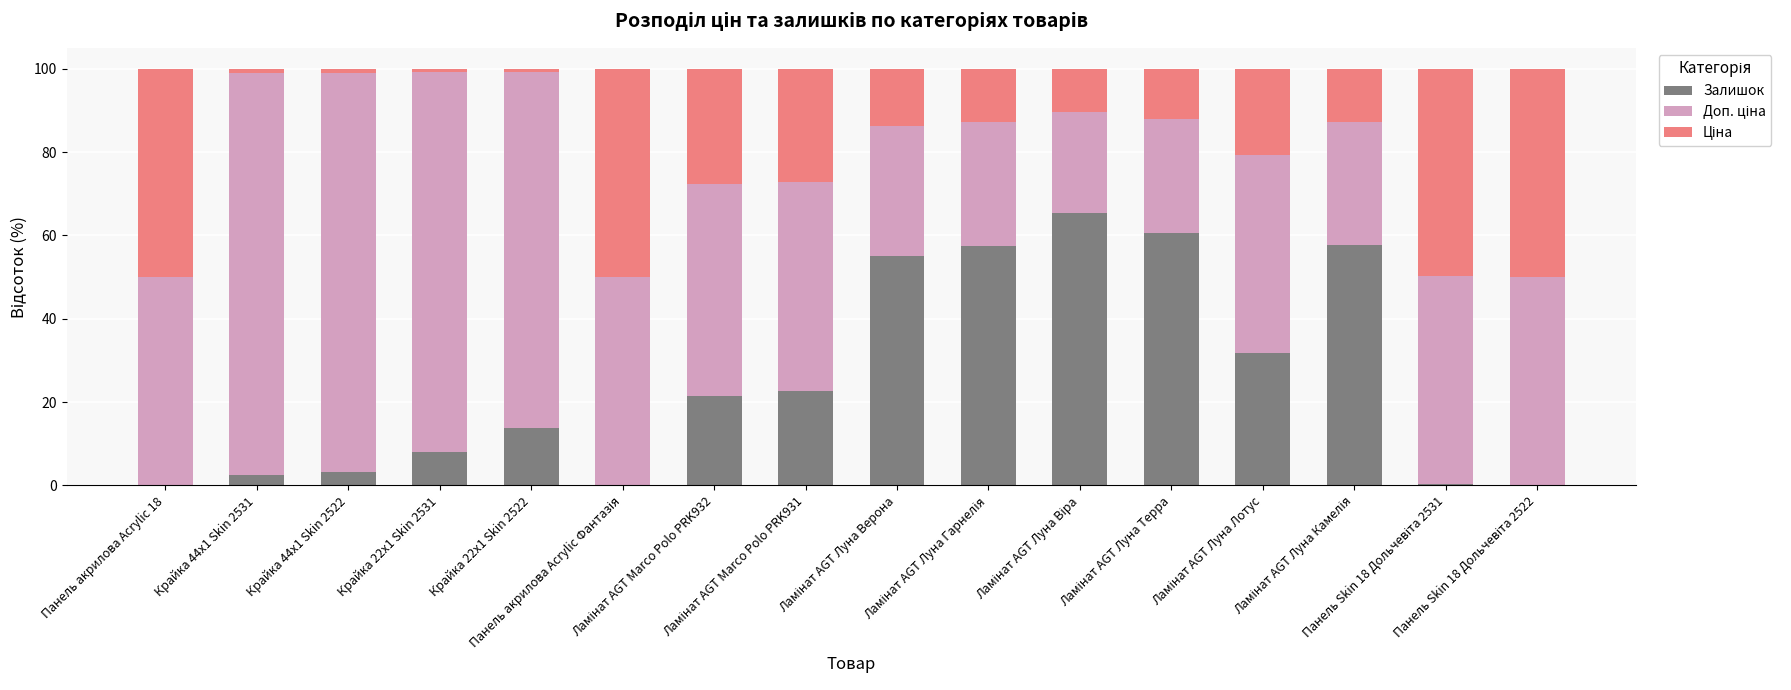

How many values in the Залишок series exceed 21?

8